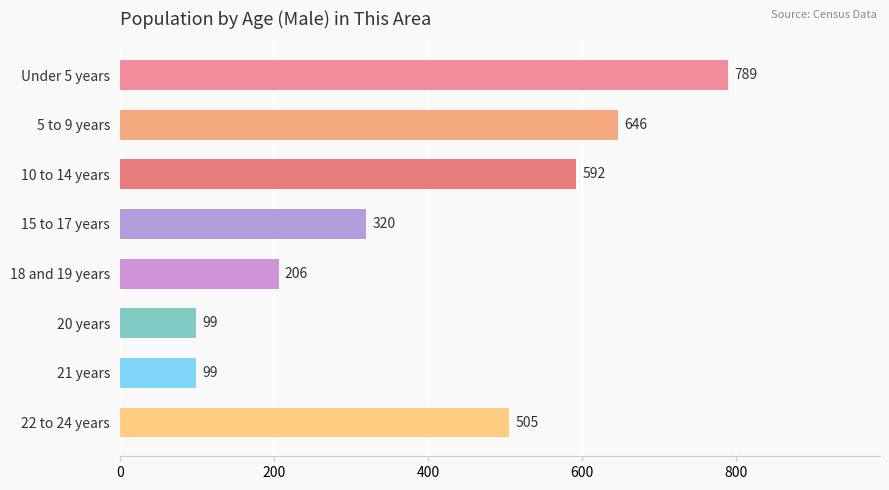

Reading bottom to top, transcribe all the data shown in this chart.

22 to 24 years=505	21 years=99	20 years=99	18 and 19 years=206	15 to 17 years=320	10 to 14 years=592	5 to 9 years=646	Under 5 years=789